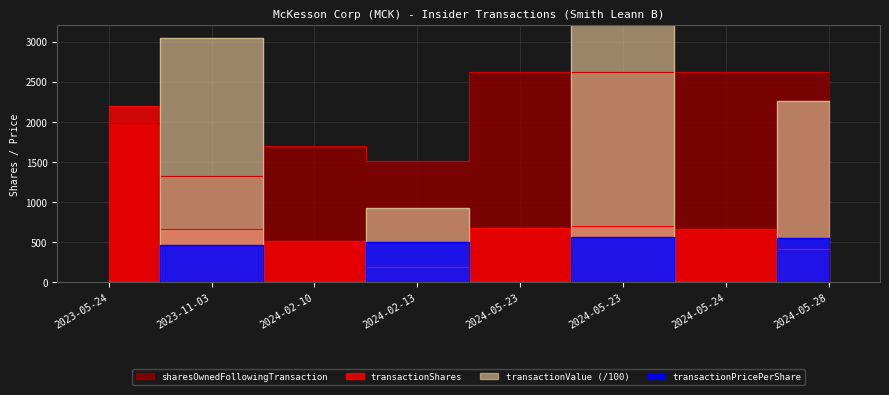

At which category does the chart reach its peak across all series?

2024-05-23